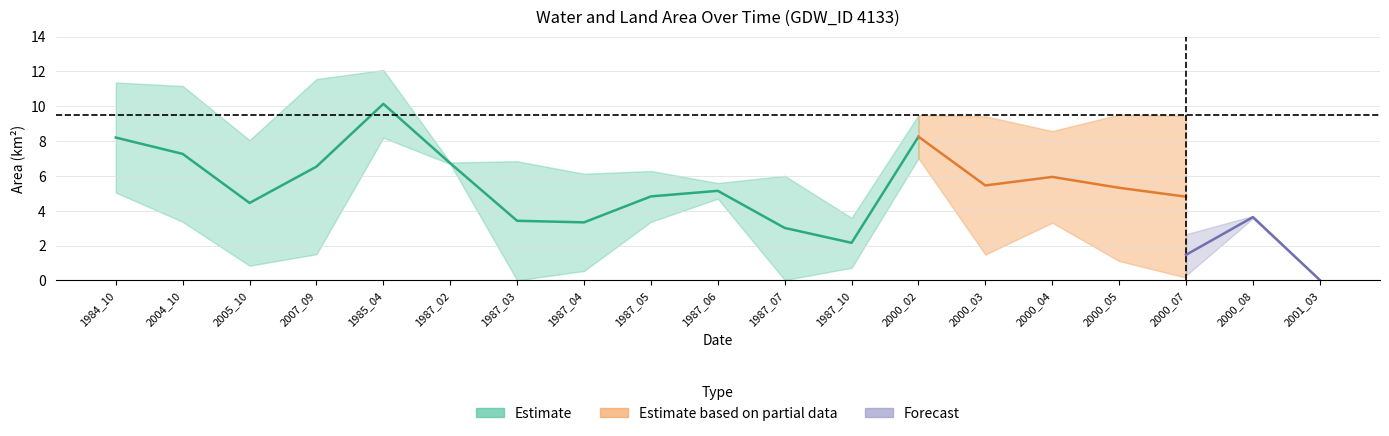

Is this an area chart (filled region under the line)?

No